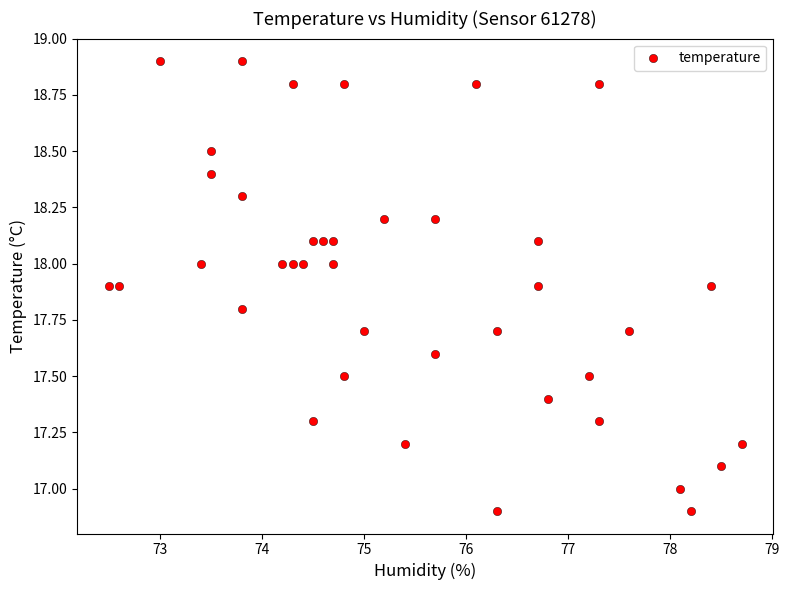

What is the range of X values (max minus min)?

6.2